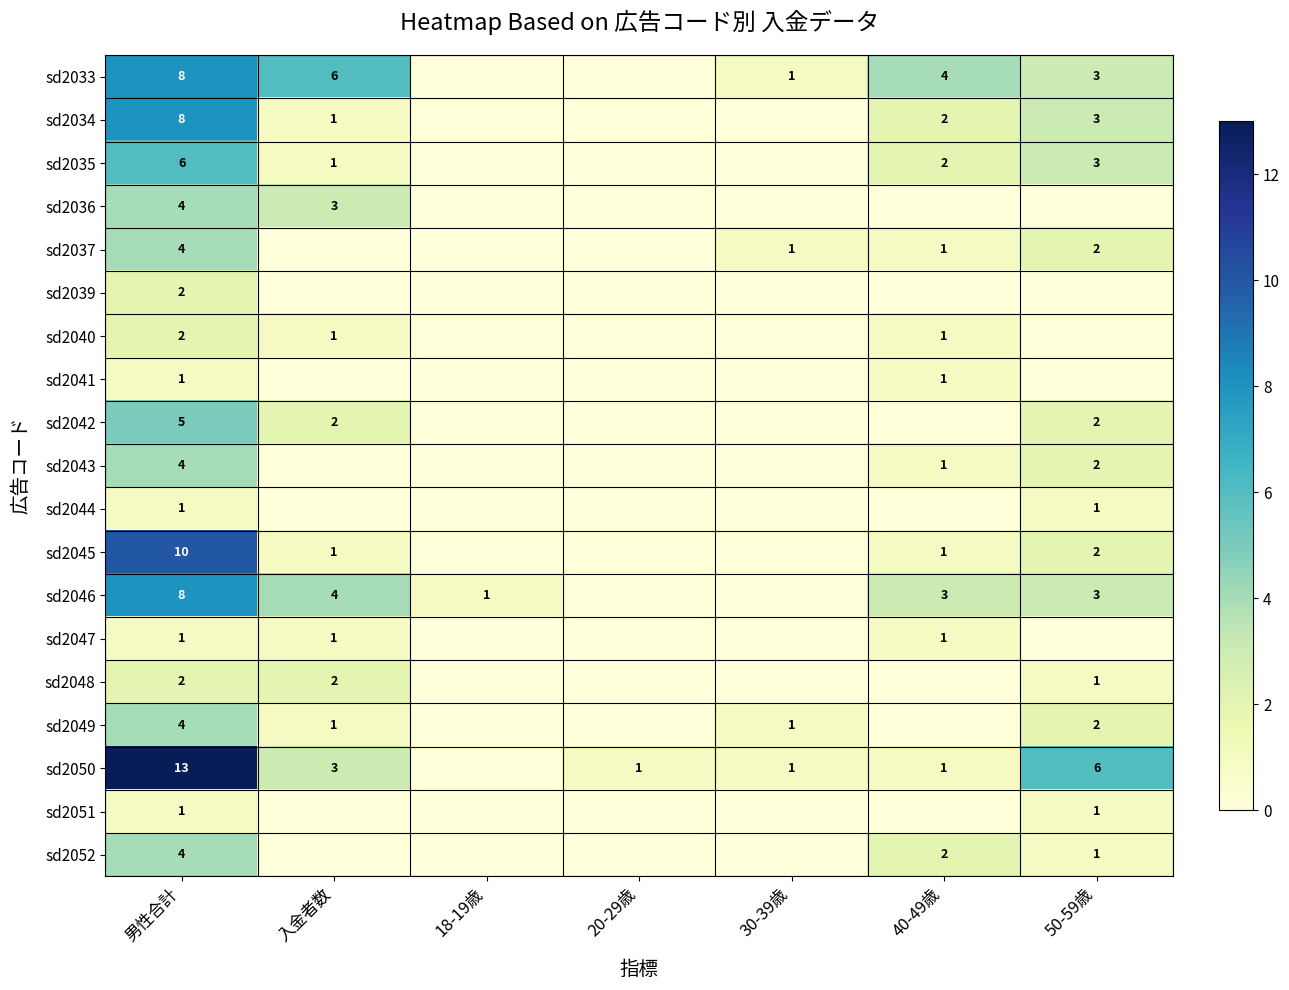

True or false: sd2046 has a value of 4 at 入金者数.

True